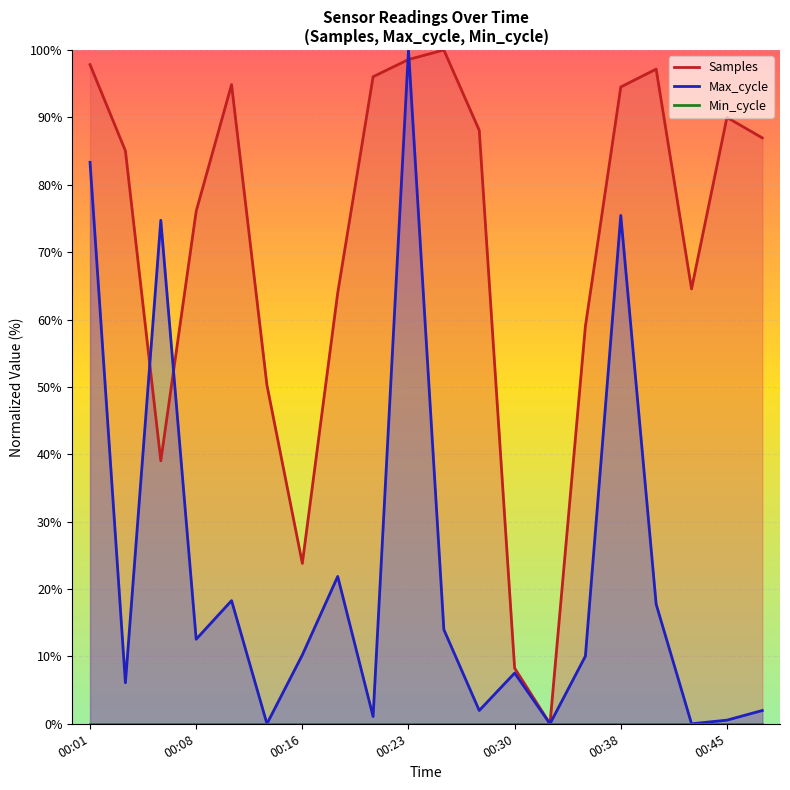

What is the average value of the Samples series?

70.7